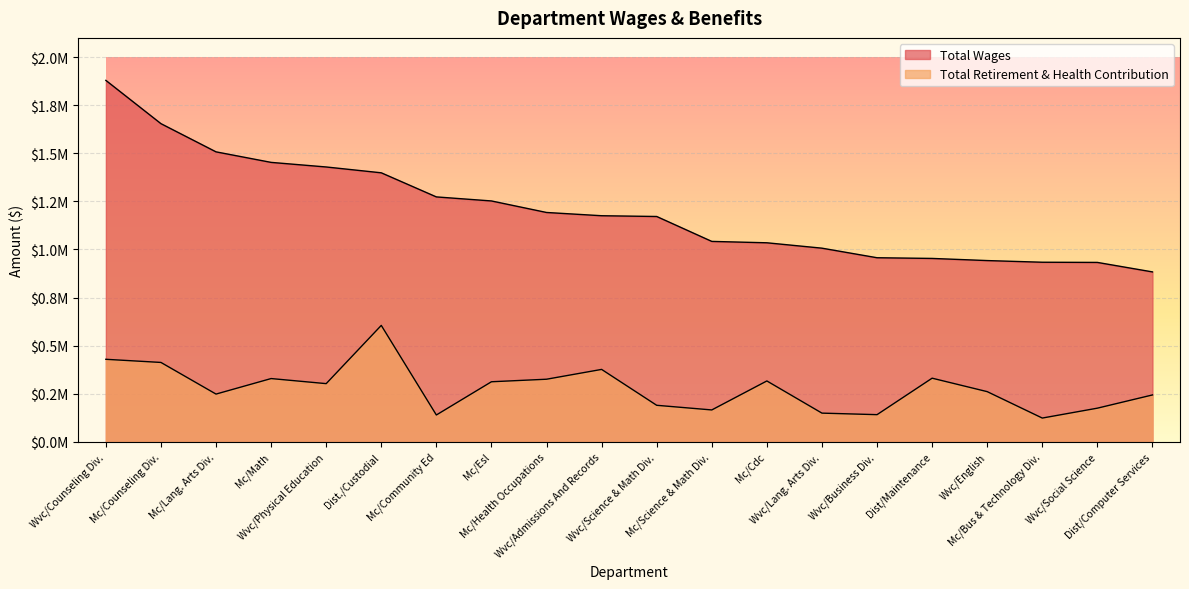

How many distinct data groups are displayed?

2